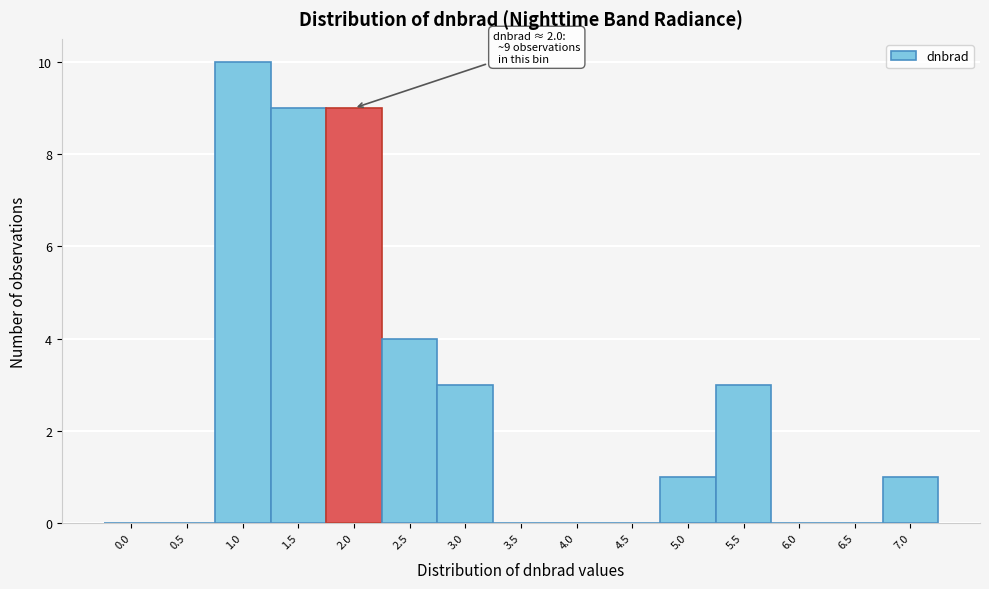

Reading left to right, transcribe all the data shown in this chart.

0.0=0	0.5=0	1.0=10	1.5=9	2.0=9	2.5=4	3.0=3	3.5=0	4.0=0	4.5=0	5.0=1	5.5=3	6.0=0	6.5=0	7.0=1